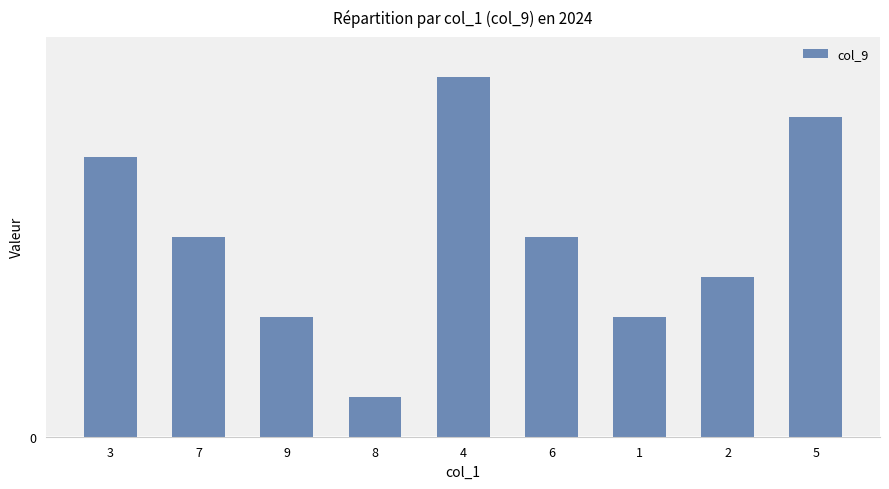

The chart shows a value of 1 at 1. True or false?

False